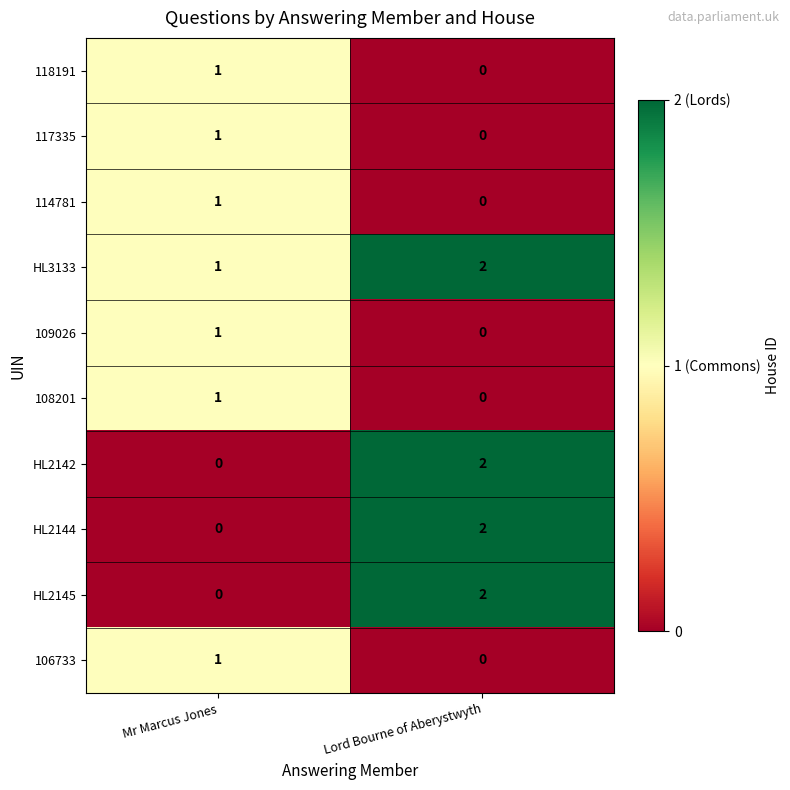

How many categories are shown in the chart?

2